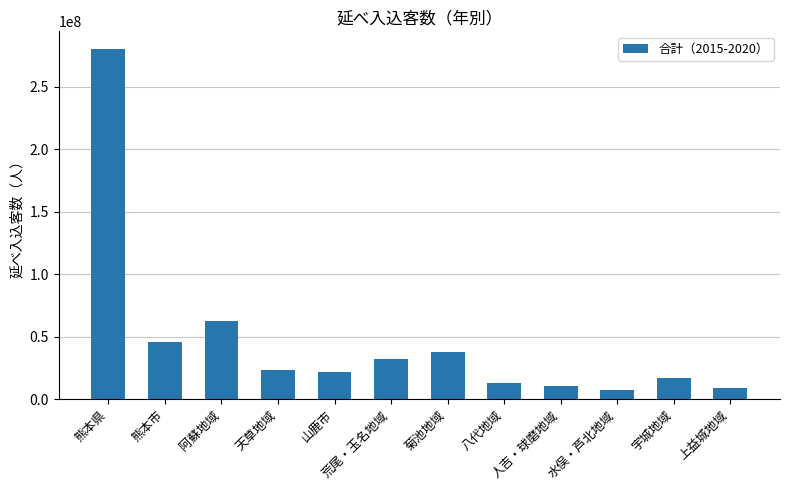

Approximately how many times larger is the value at 天草地域 compared to 八代地域?

1.8